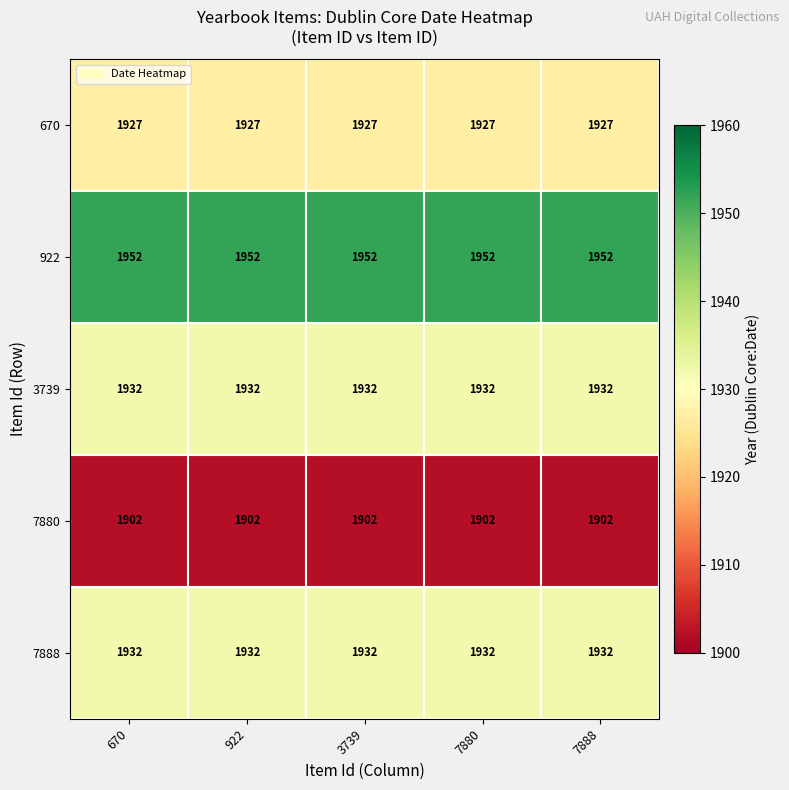

Is the value of 7888 at 3739 greater than the value of 670 at 7888?

Yes